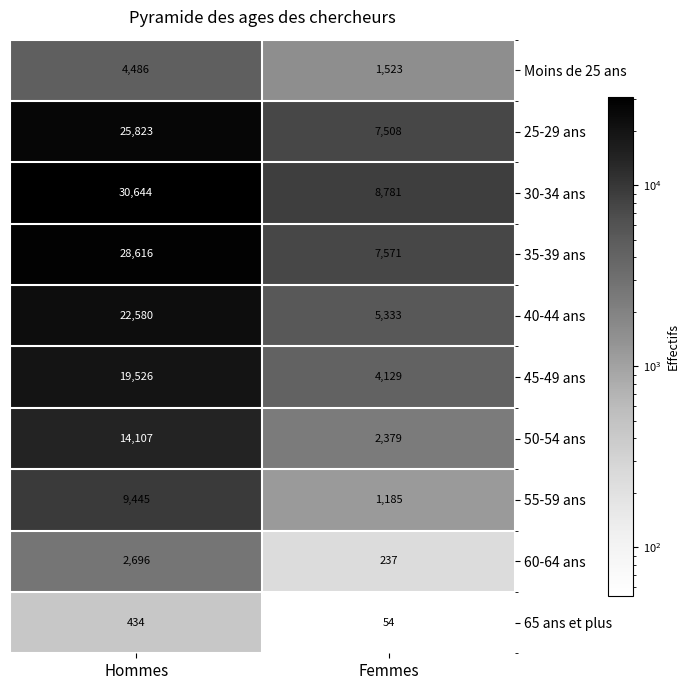

Between Hommes and Femmes, which series saw the biggest shift?

30-34 ans